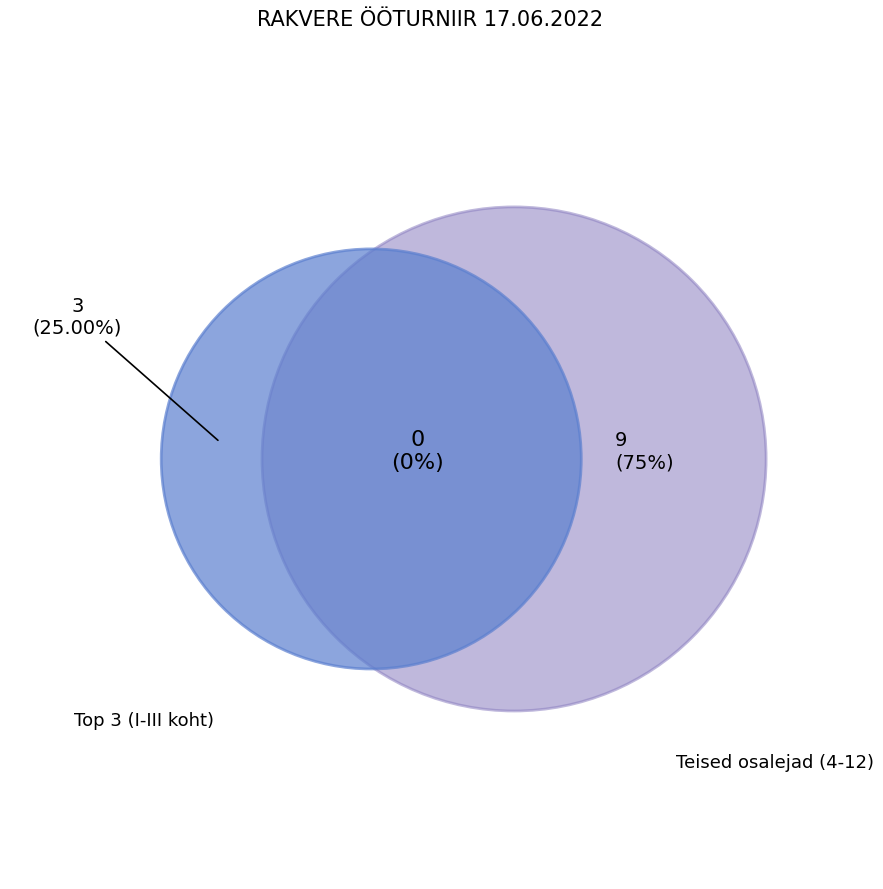

Is it true that Franz Steven Saarm is 23% of the pie?

False